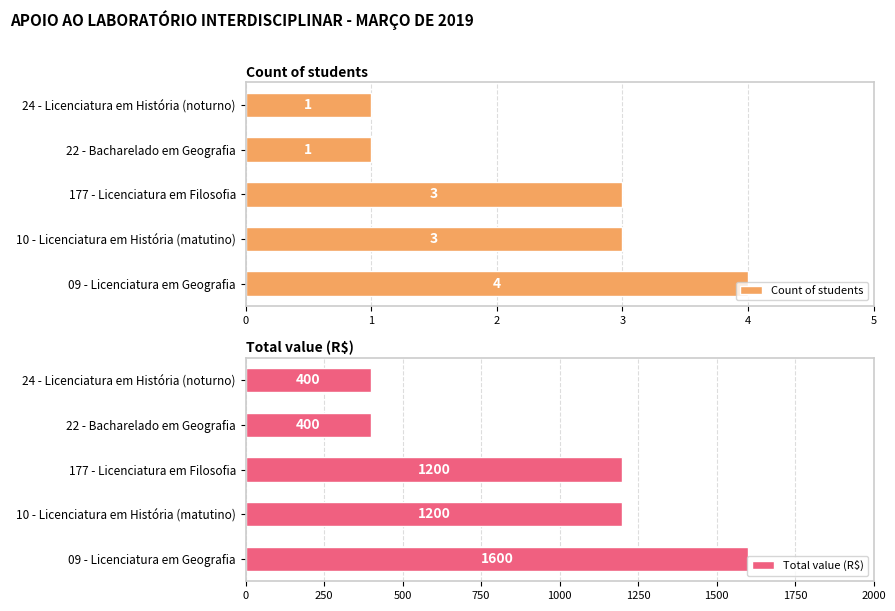

Is it true that Count of students equals 2 at 22 - Bacharelado em Geografia?

False